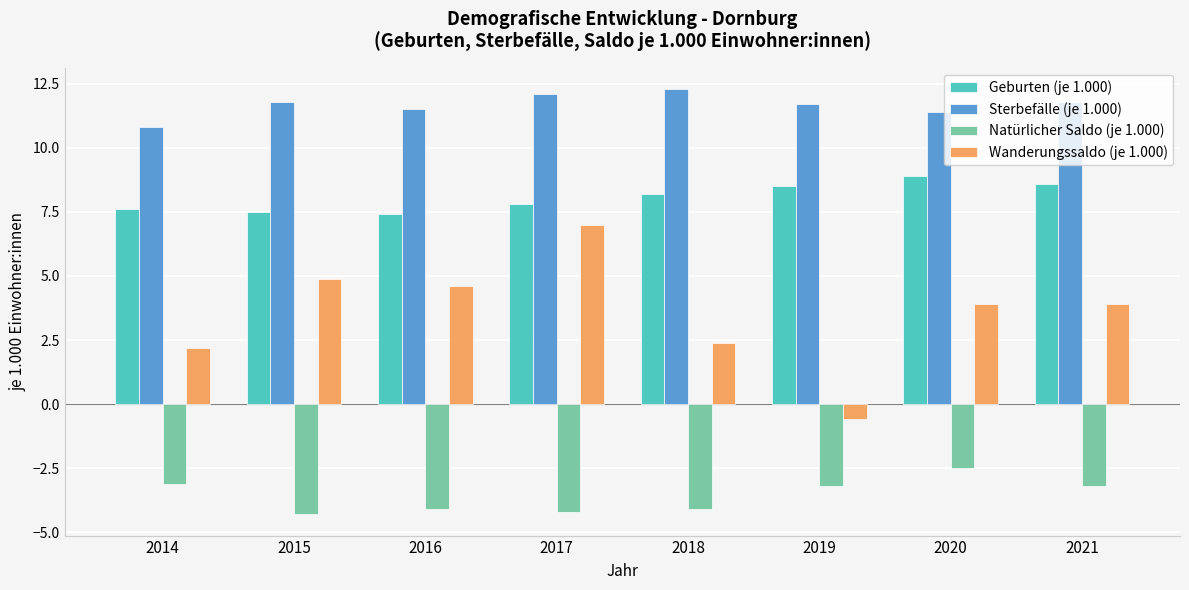

What is the difference between the highest and lowest values at 2019?

14.9